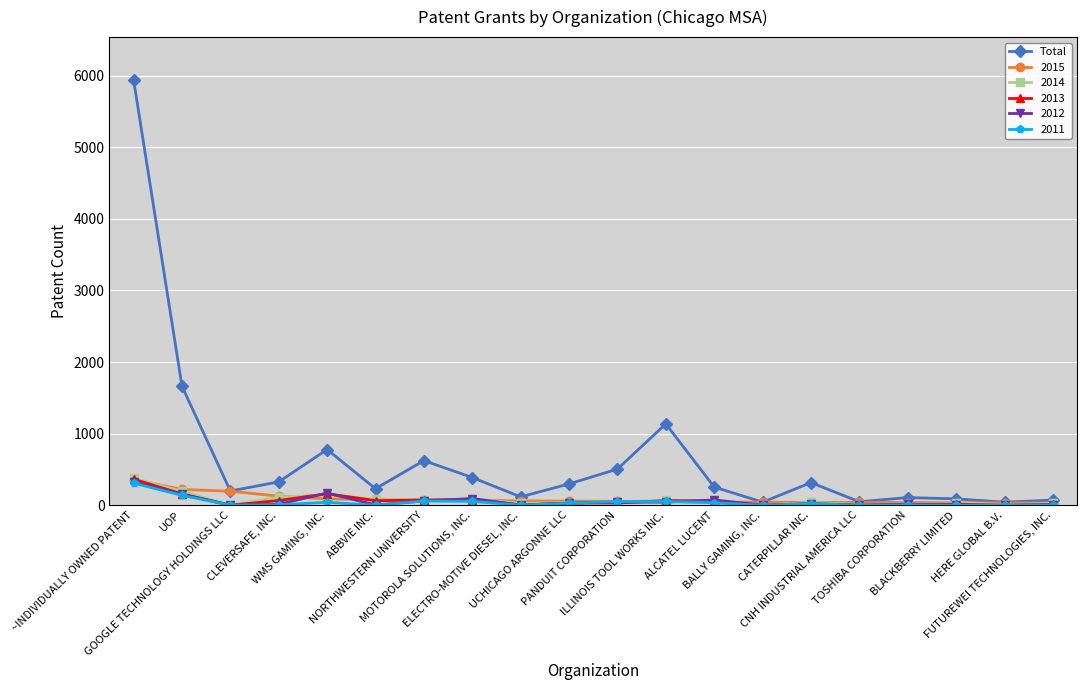

What is the greatest value displayed?

5943